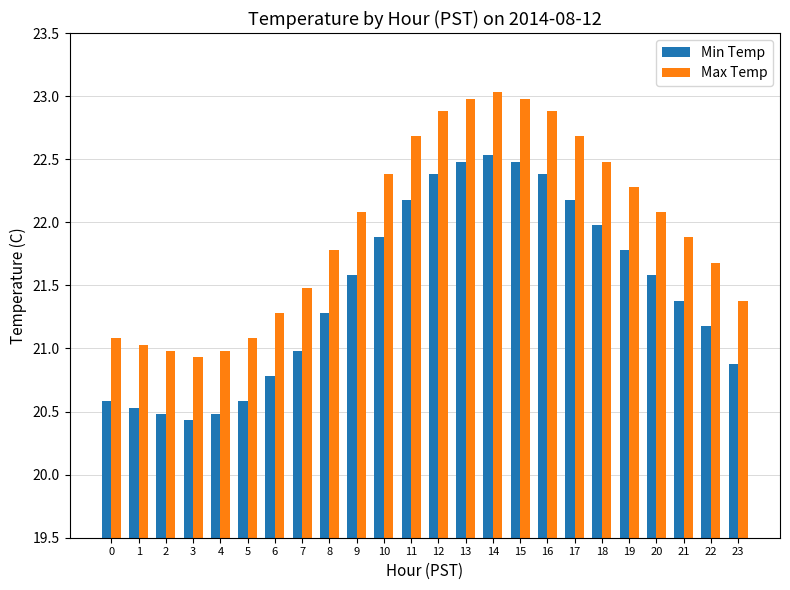

What is the value of the Max Temp bar at the 6th from the left?

21.1